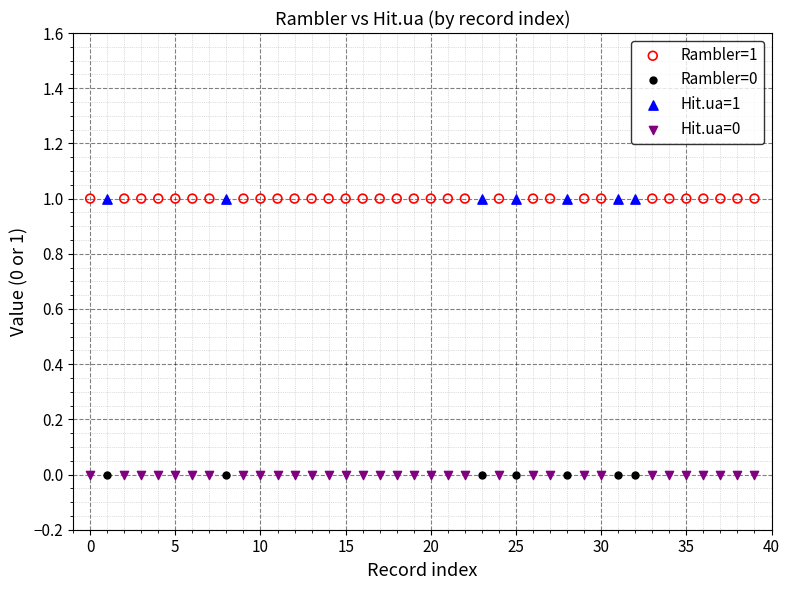

What are all the series names shown in the legend?

Rambler=1, Rambler=0, Hit.ua=1, Hit.ua=0